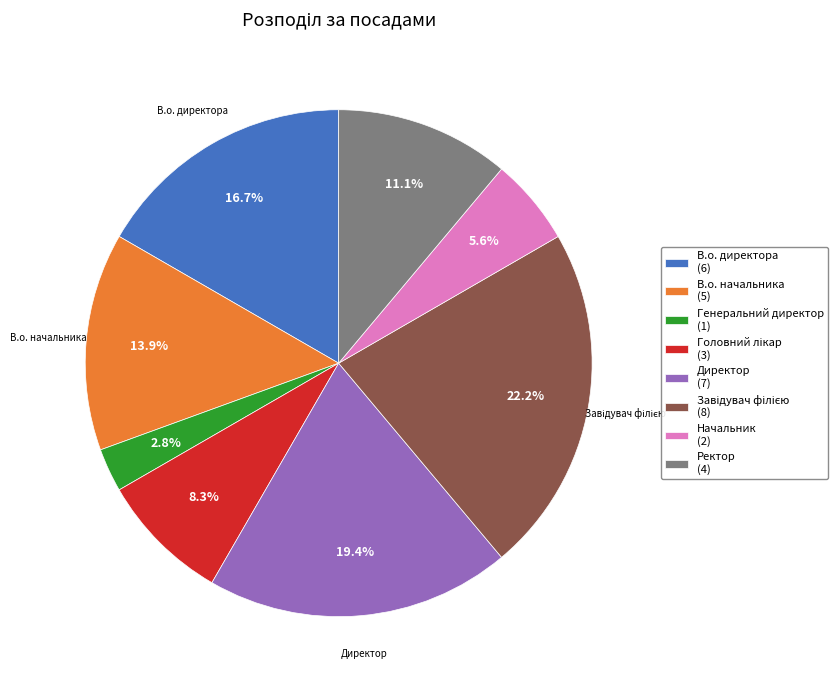

The В.о. начальника slice represents 14% of the pie. True or false?

True